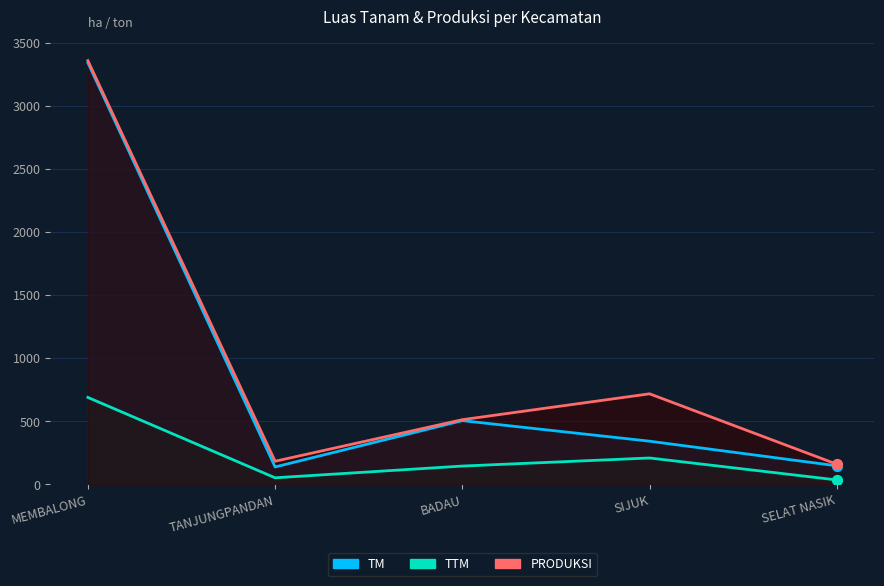

What are all the series names shown in the legend?

TM, TTM, PRODUKSI